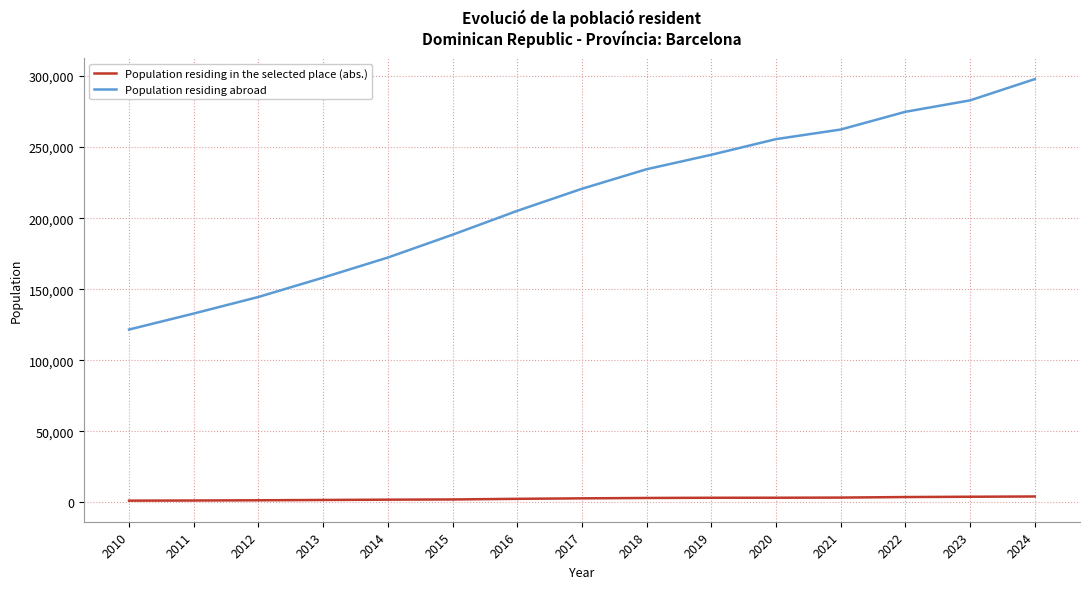

The value of Population residing abroad at 2021 is 163335. True or false?

False